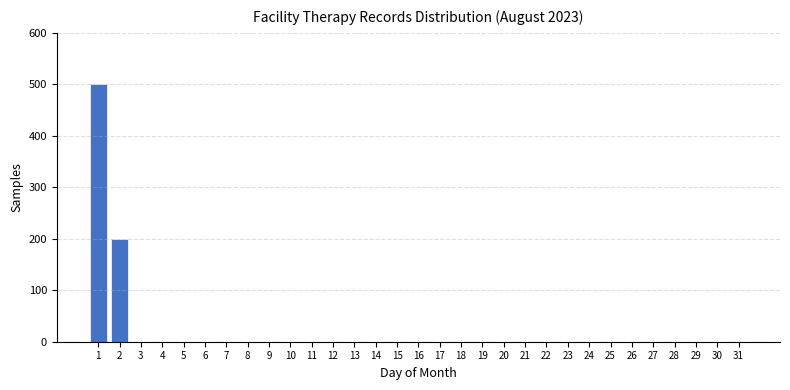

What is the maximum value shown in the chart?

500